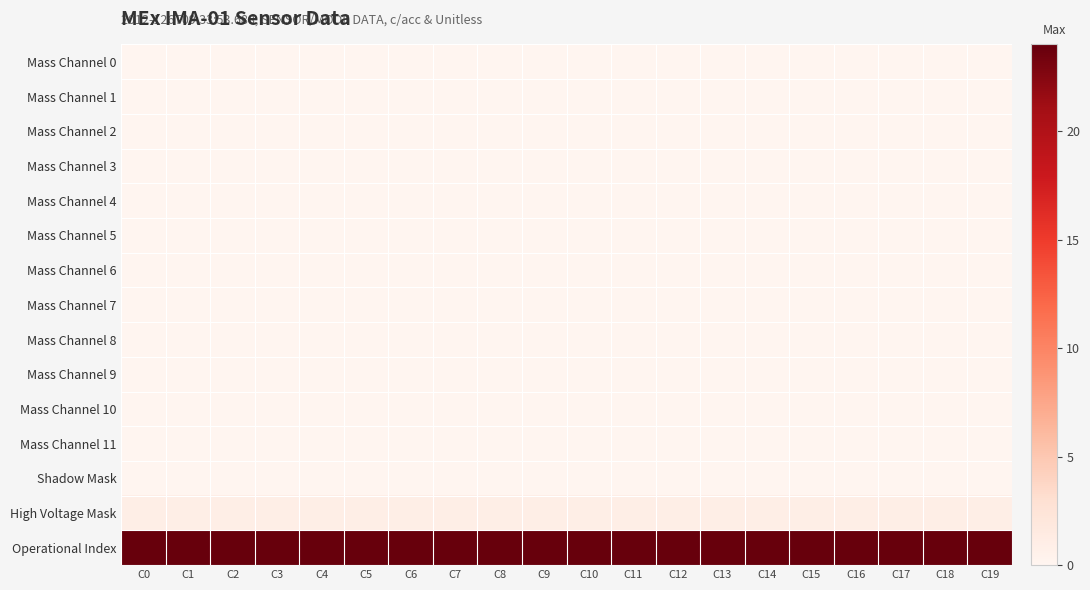

At which category is the sum across all series the highest?

C0